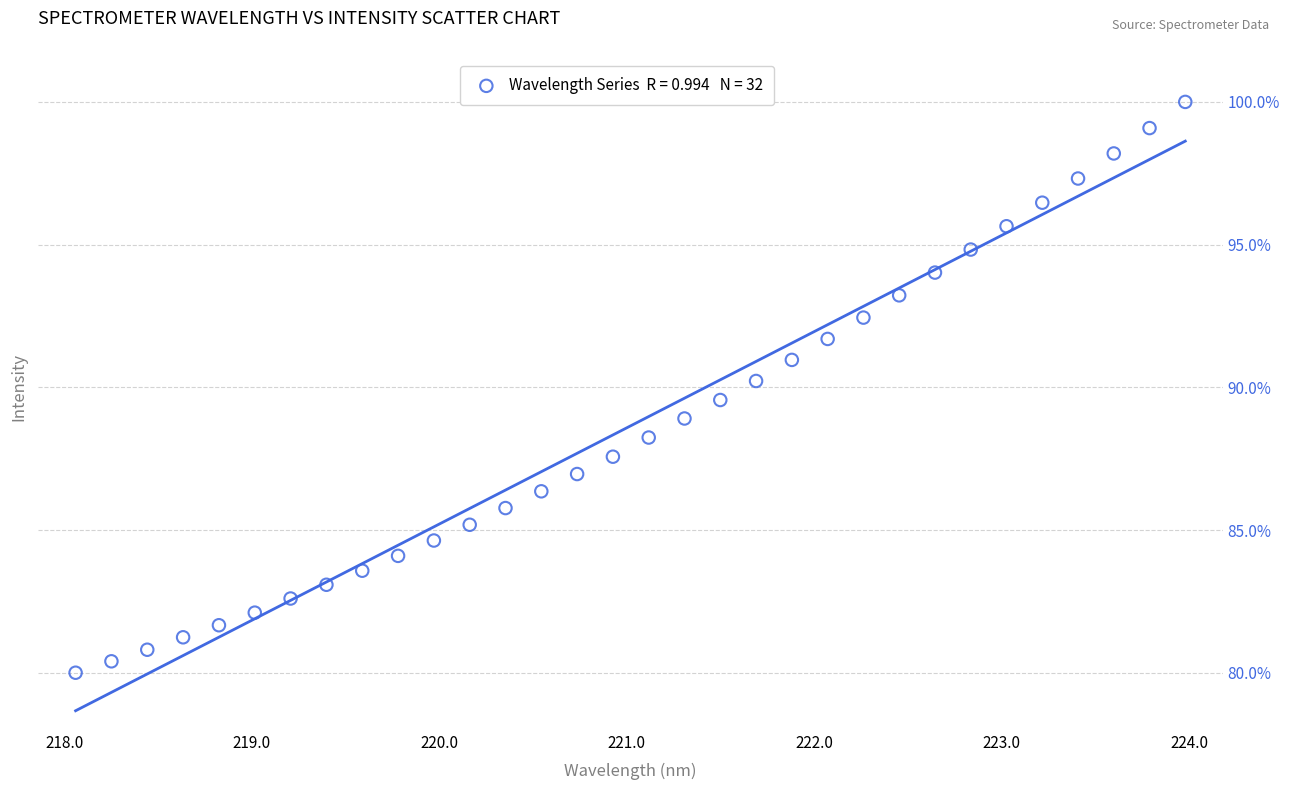

What is the range of X values (max minus min)?

5.9